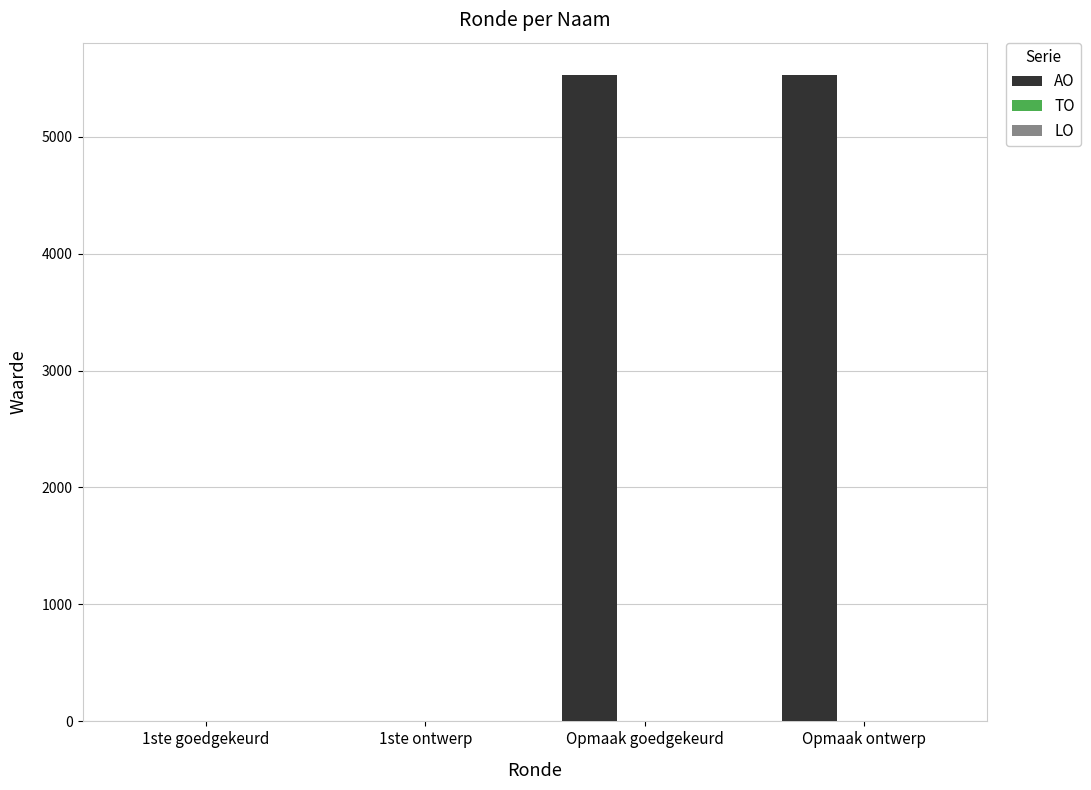

Count the number of data series in this chart.

1